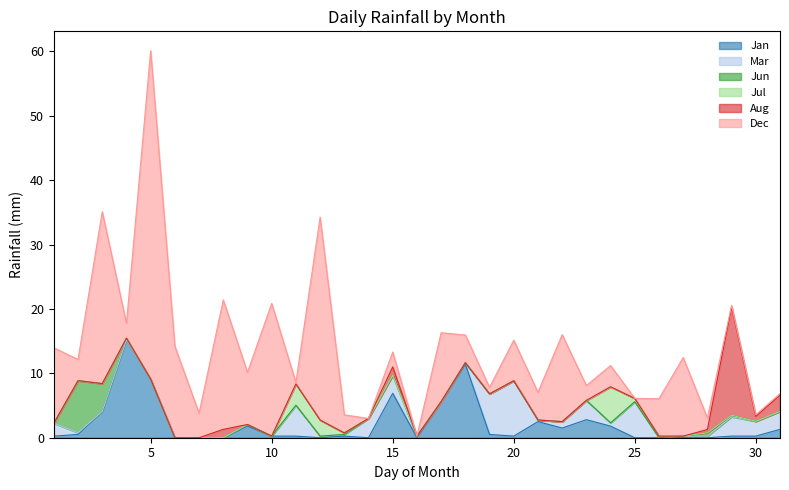

Between 17 and 9, which is larger?

17